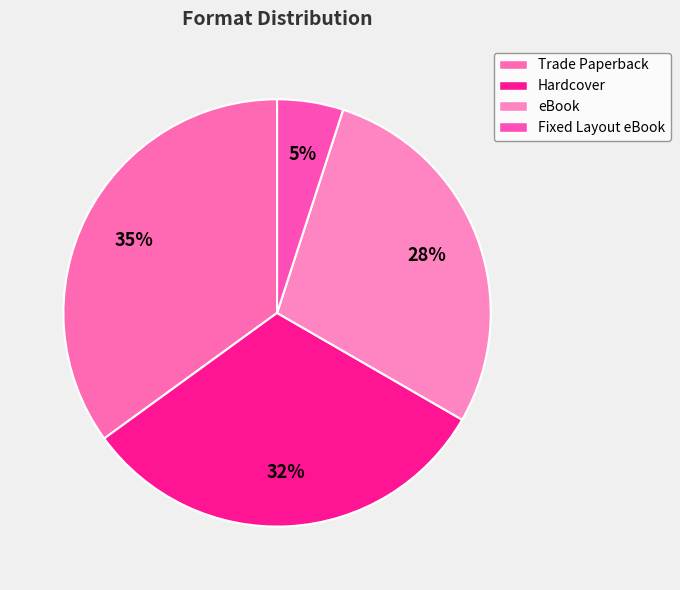

What percentage is the Trade Paperback slice, to the nearest percent?

35%